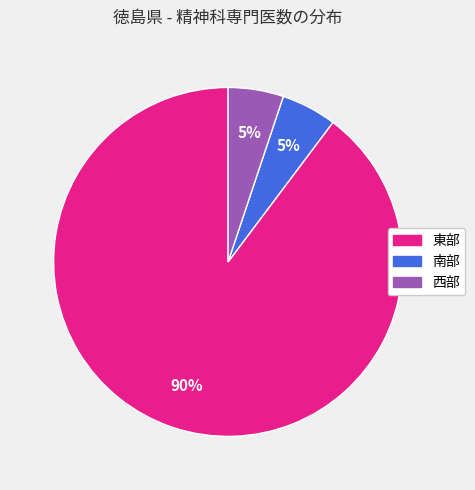

Approximately how many times larger is the value at 西部 compared to 東部?

0.1